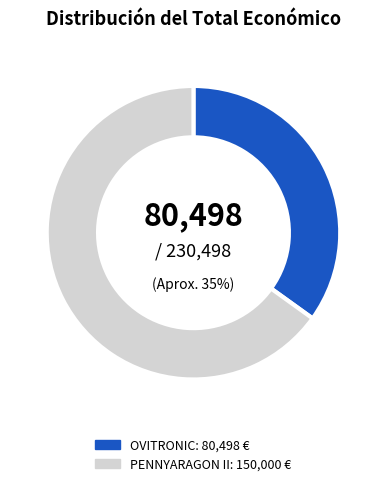

Which category has the smallest portion of the pie?

OVITRONIC